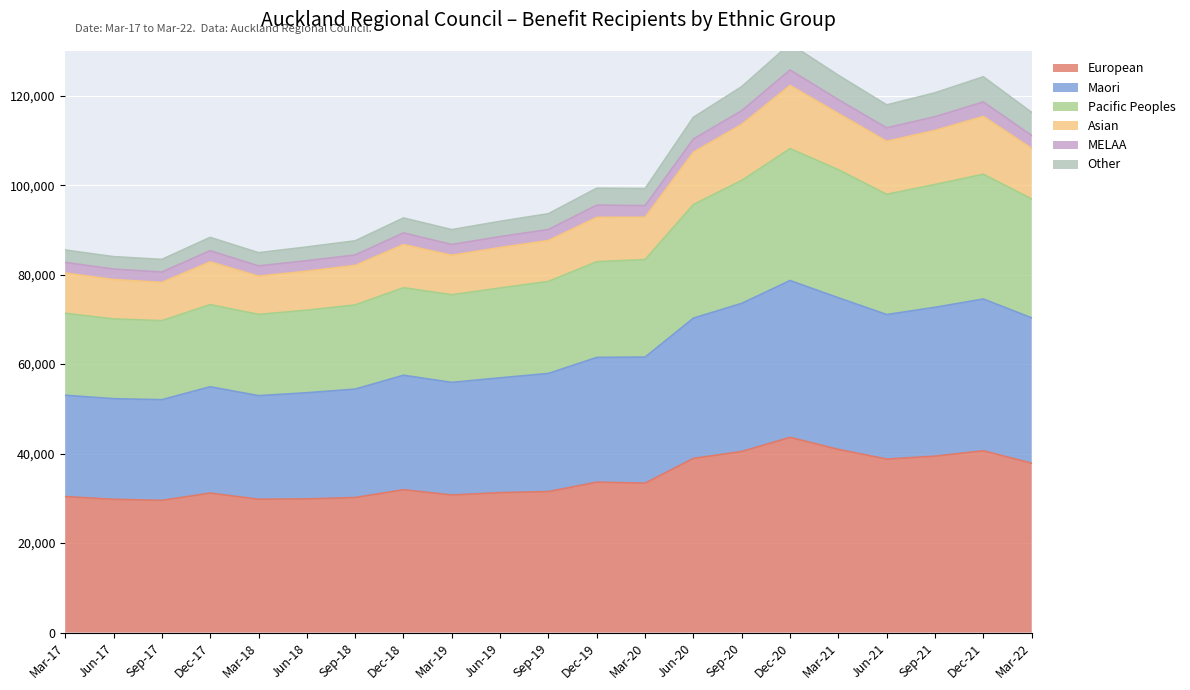

What is the maximum value for European?

43632